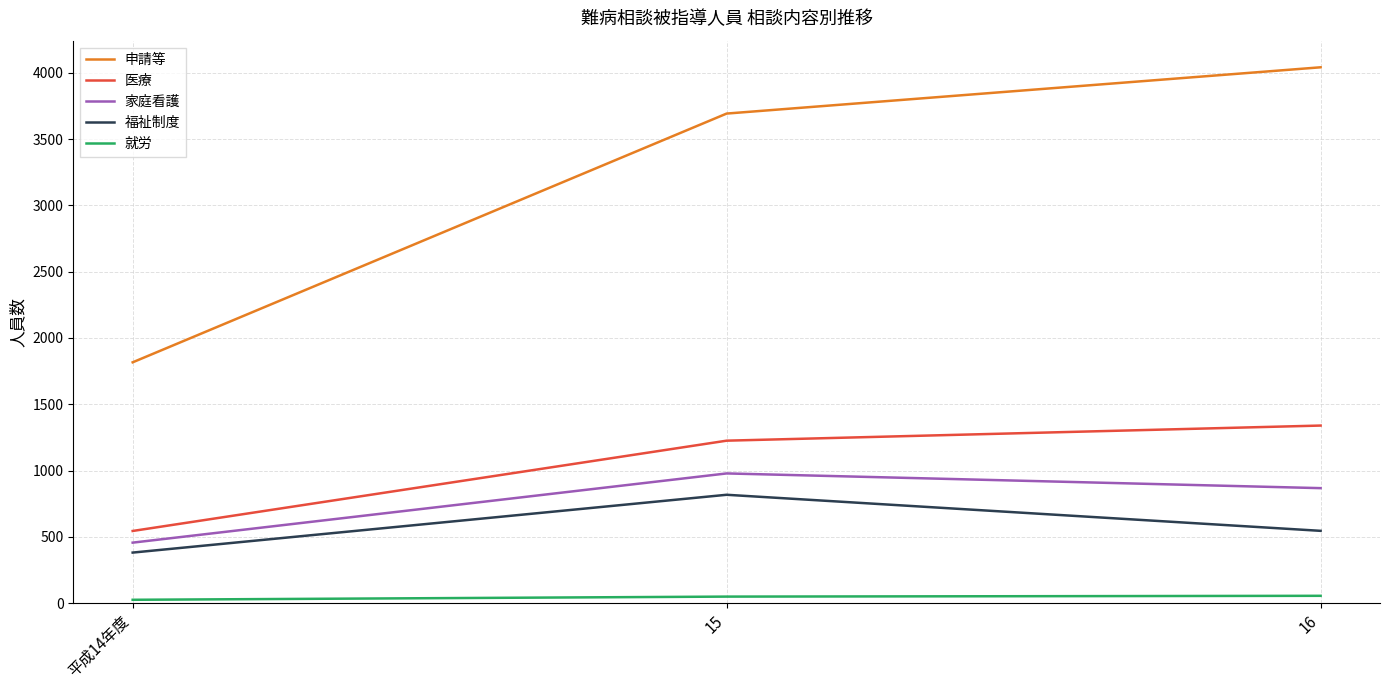

What is the difference between the maximum and minimum values in the 医療 series?

795